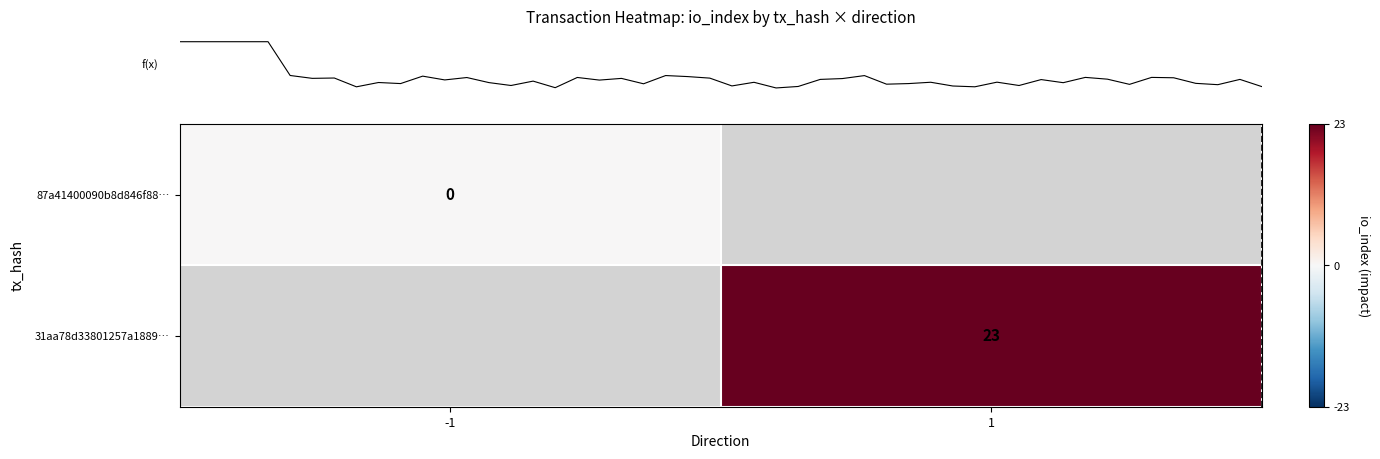

The value of row_0 at -1 is 0.0. True or false?

True